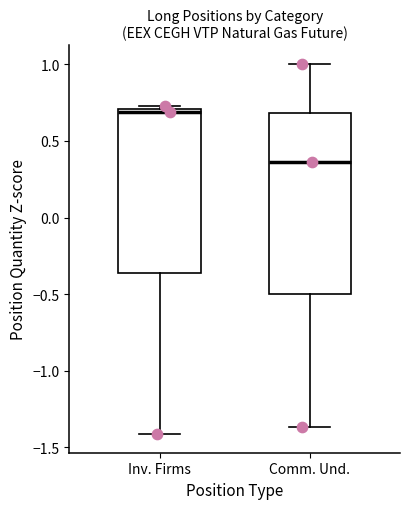

Where does the upper whisker of the box for Comm. Und. end on the y-axis? The values are not printed on the chart, so give them approximately, as read against the axis.

1.00